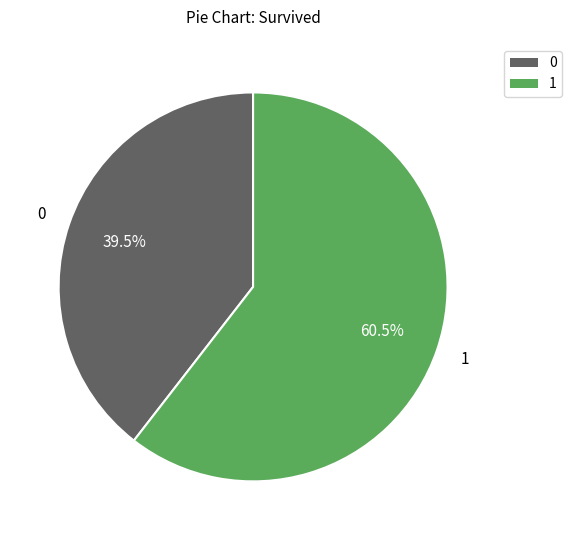

Does any single category account for the majority?

Yes